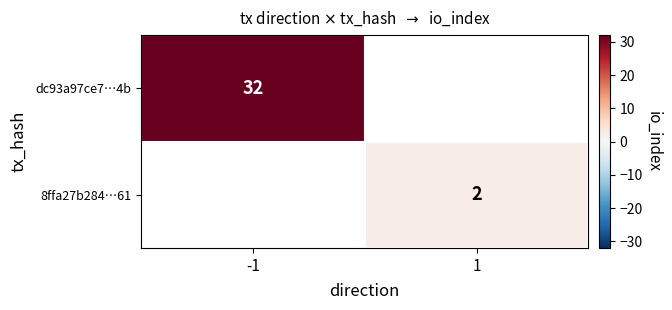

Is it true that dc93a97ce7…4b equals 32 at -1?

True